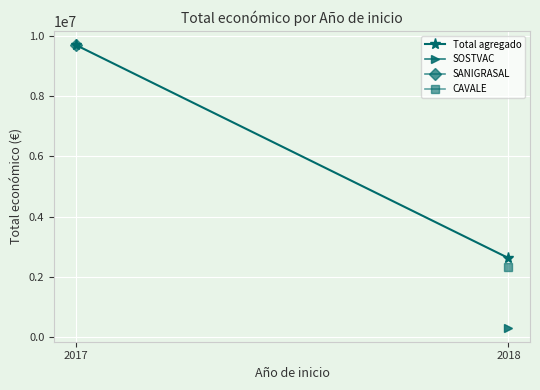

Is it true that the value at 2017 is 4735022?

False